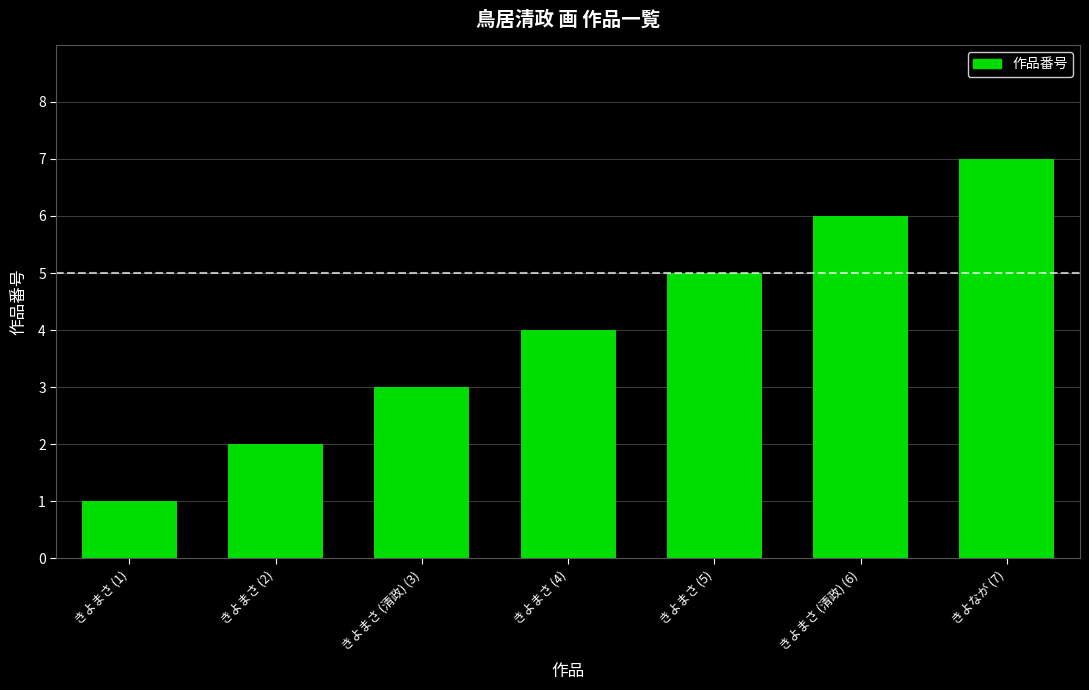

List the labels in order of value, largest first.

きよなが (7), きよまさ (清政) (6), きよまさ (5), きよまさ (4), きよまさ (清政) (3), きよまさ (2), きよまさ (1)